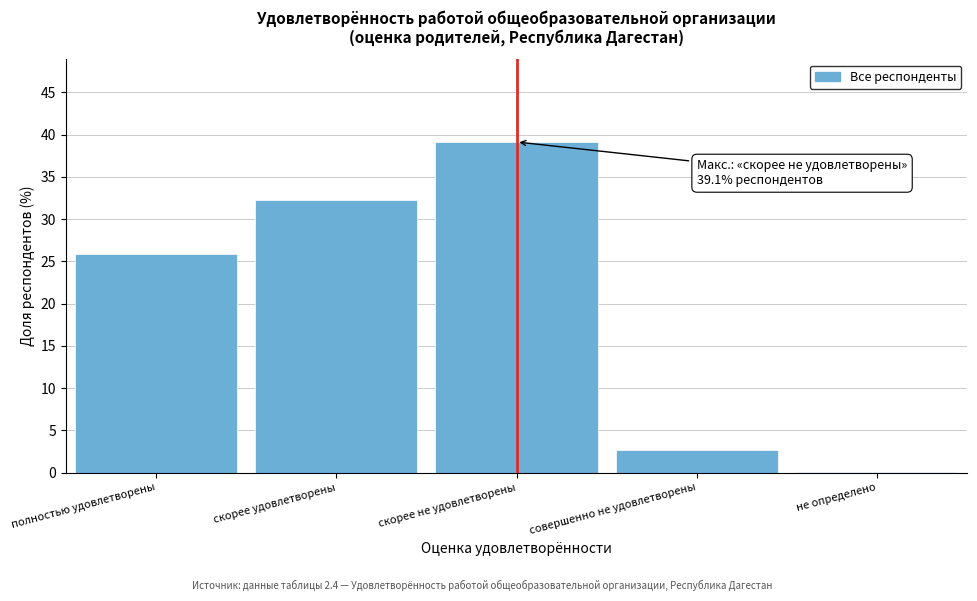

Reading left to right, extract all data points from this chart.

полностью удовлетворены=25.8	скорее удовлетворены=32.3	скорее не удовлетворены=39.1	совершенно не удовлетворены=2.7	не определено=0.1